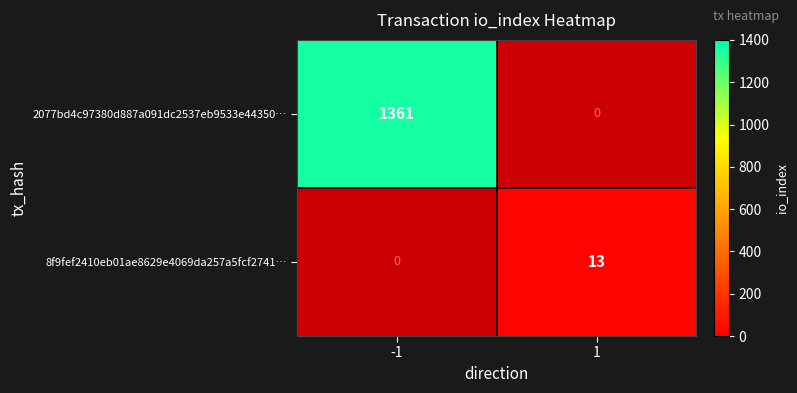

The 2077bd4c97380d887a091dc2537eb9533e44350… series shows 1361 at -1. True or false?

True